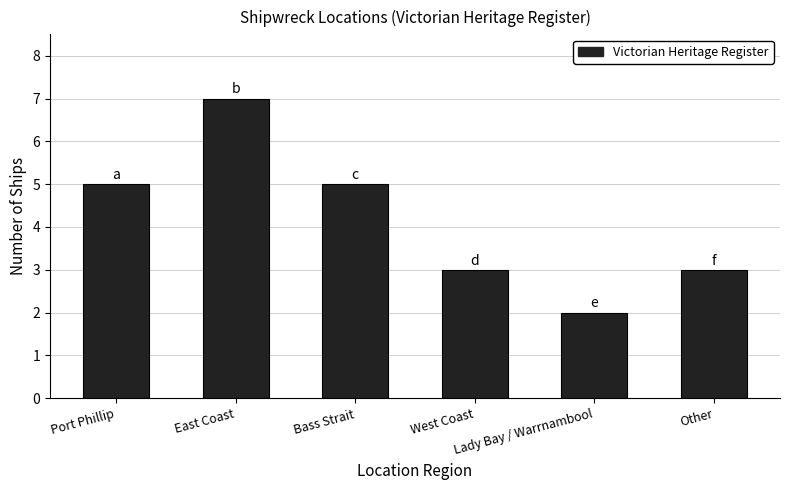

Reading left to right, what are all the values shown in this chart?

5	7	5	3	2	3